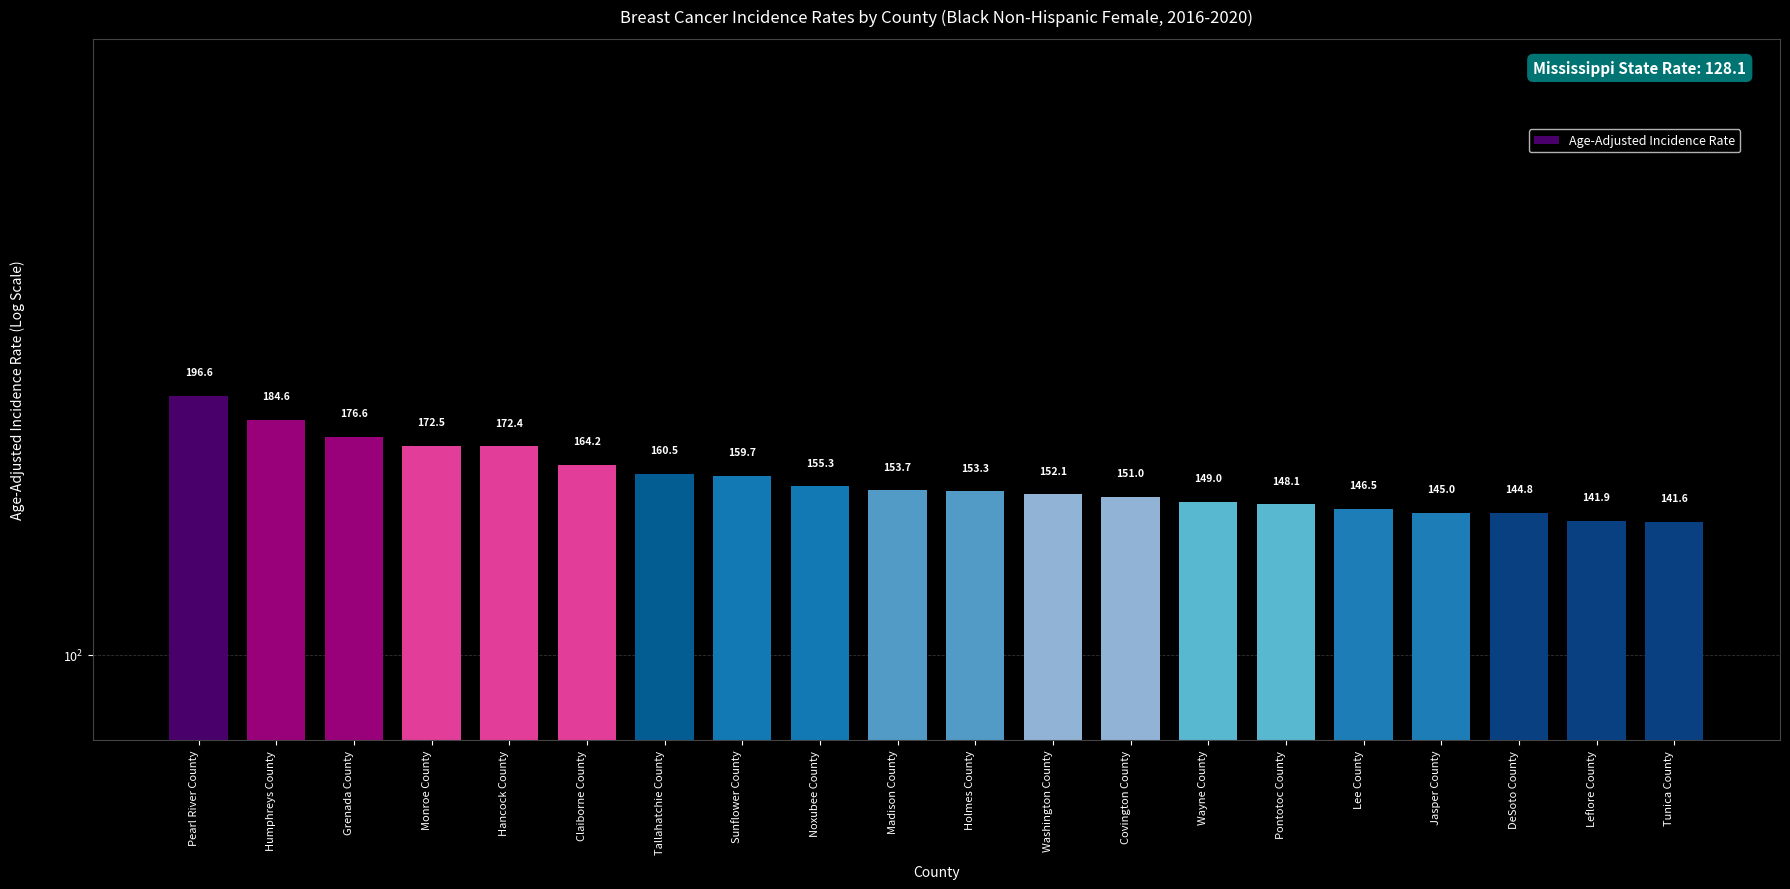

What is the change in value from Humphreys County to Leflore County?

-42.7